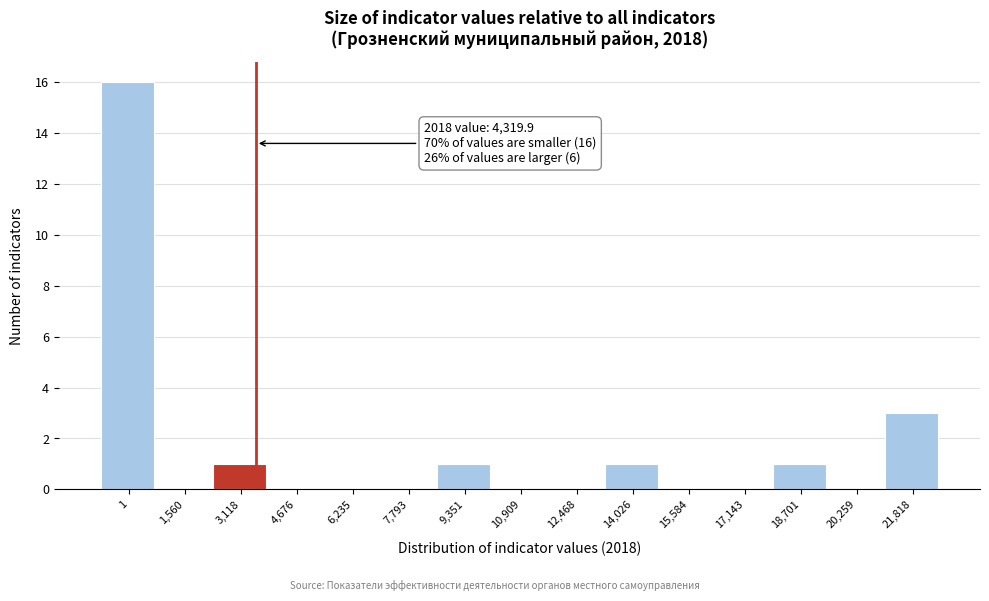

Reading right to left, list all the values displayed in this chart.

21,818=3	20,259=0	18,701=1	17,143=0	15,584=0	14,026=1	12,468=0	10,909=0	9,351=1	7,793=0	6,235=0	4,676=0	3,118=1	1,560=0	1=16